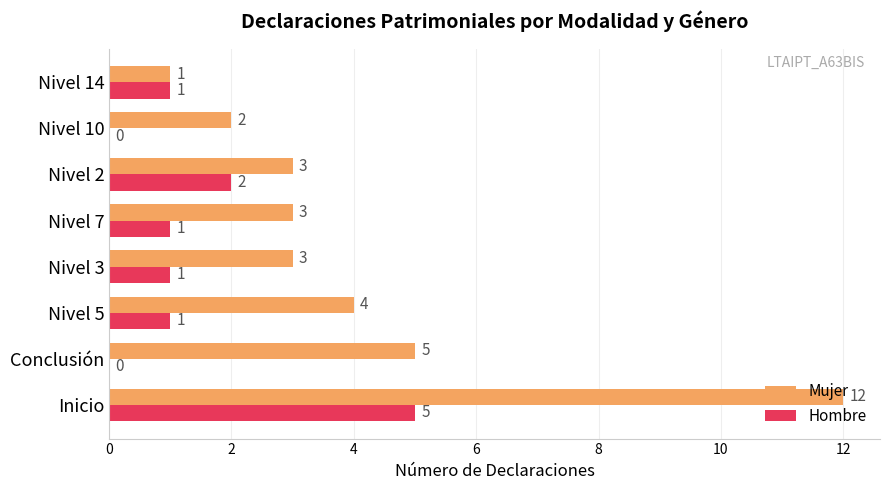

What is the sum of all Mujer values?

33